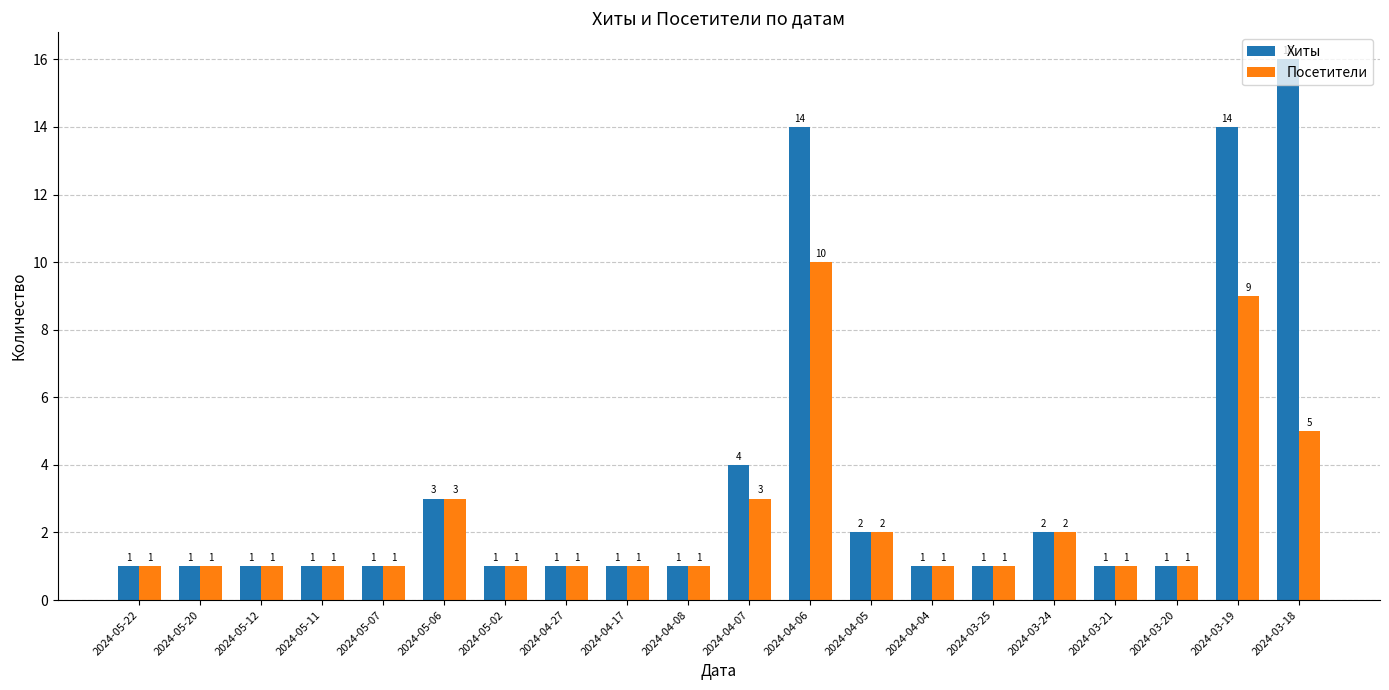

What is the minimum value for Хиты?

1